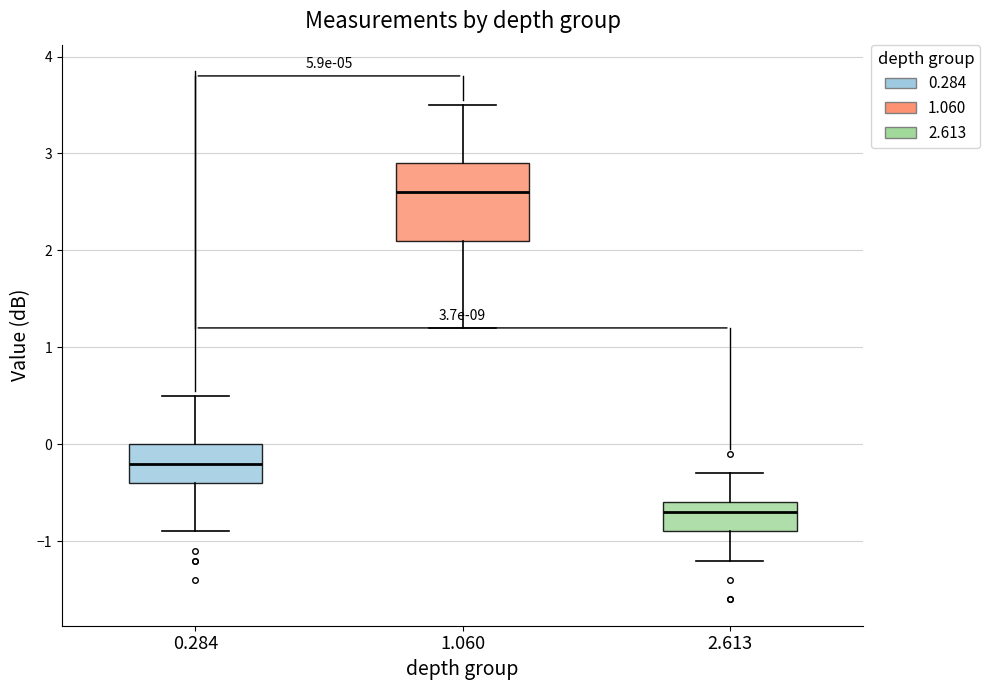

Which box's median line is the lowest?

2.613